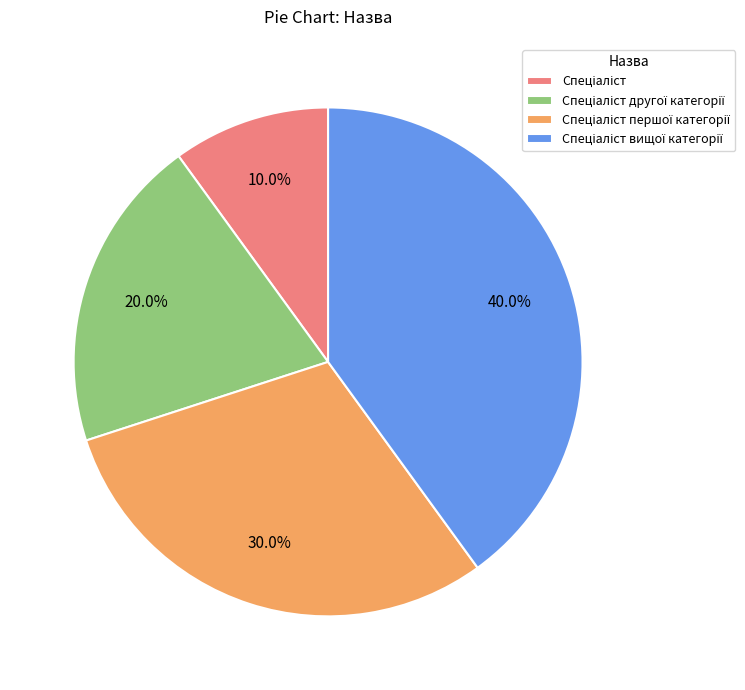

Is there any slice that represents more than half of the pie?

No